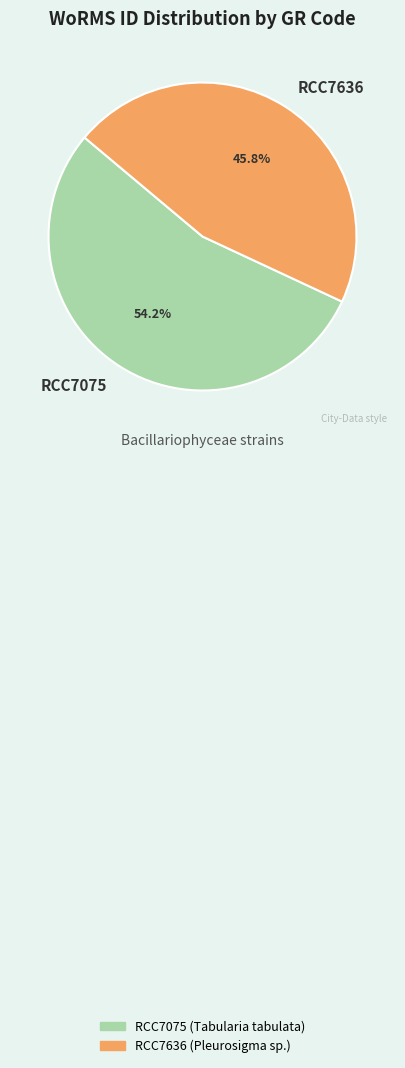

What percentage is the RCC7636 slice, to the nearest percent?

46%